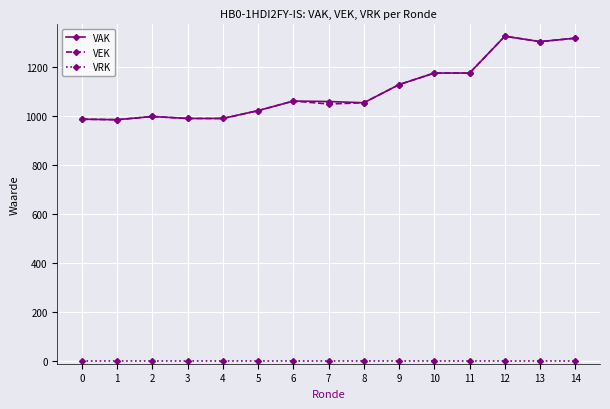

True or false: VAK has more than 1 points higher than both neighbors.

True